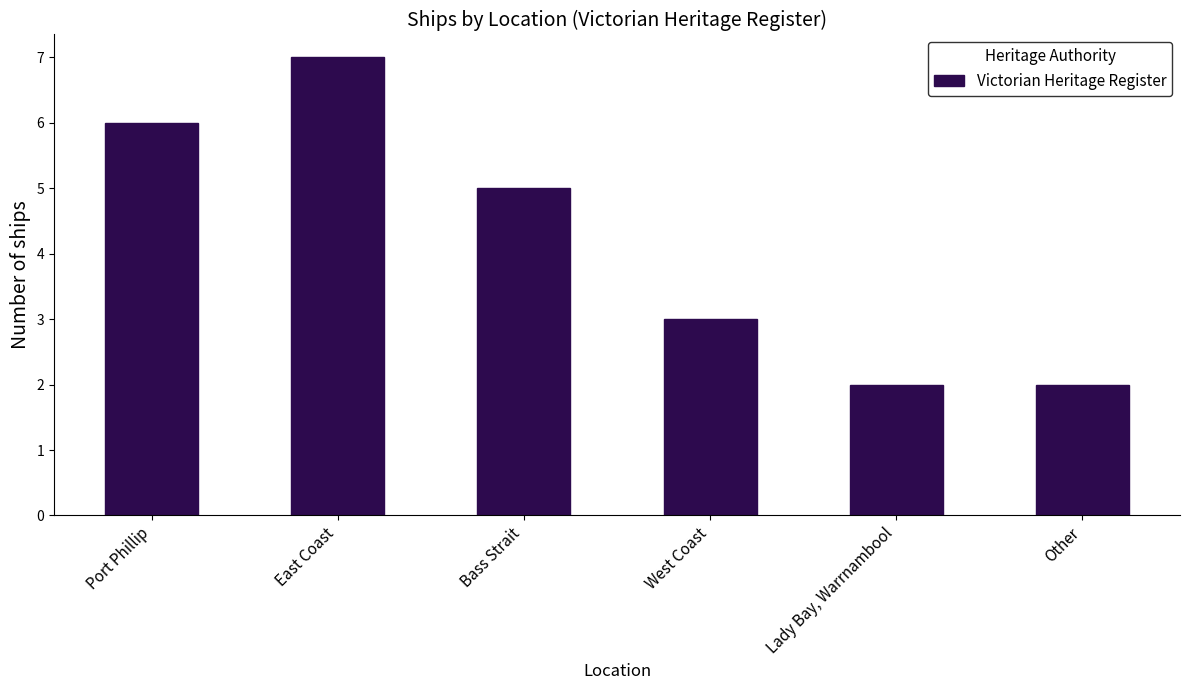

Which label corresponds to the largest value in the chart?

East Coast